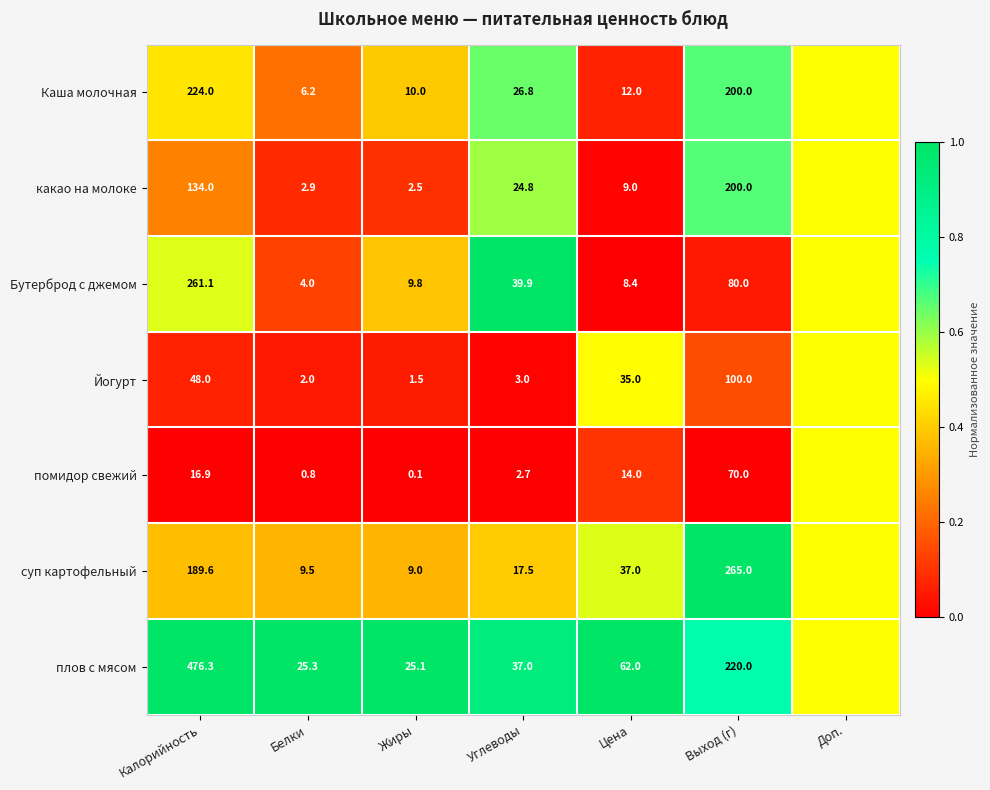

The value of Йогурт at Белки is 0.7. True or false?

False